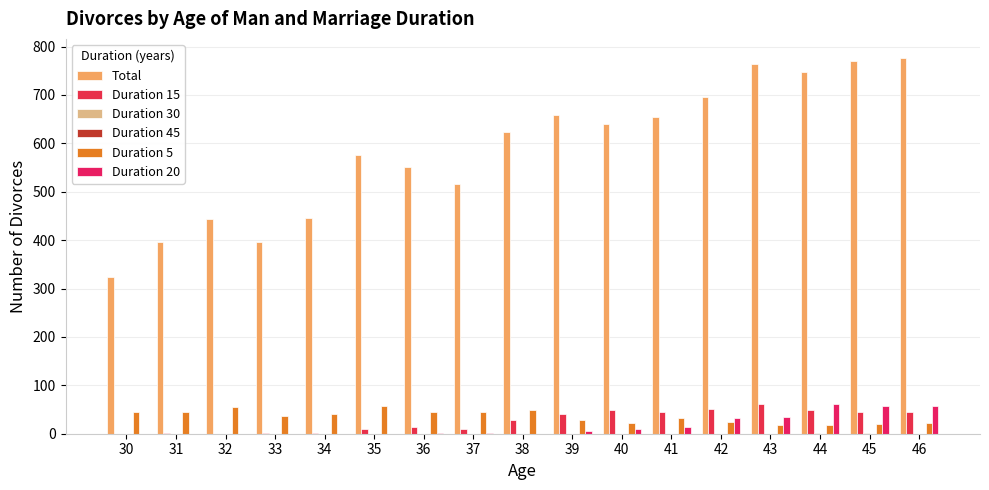

Rank the series at 37 from highest to lowest value.

Total, Duration 5, Duration 15, Duration 20, Duration 30, Duration 45